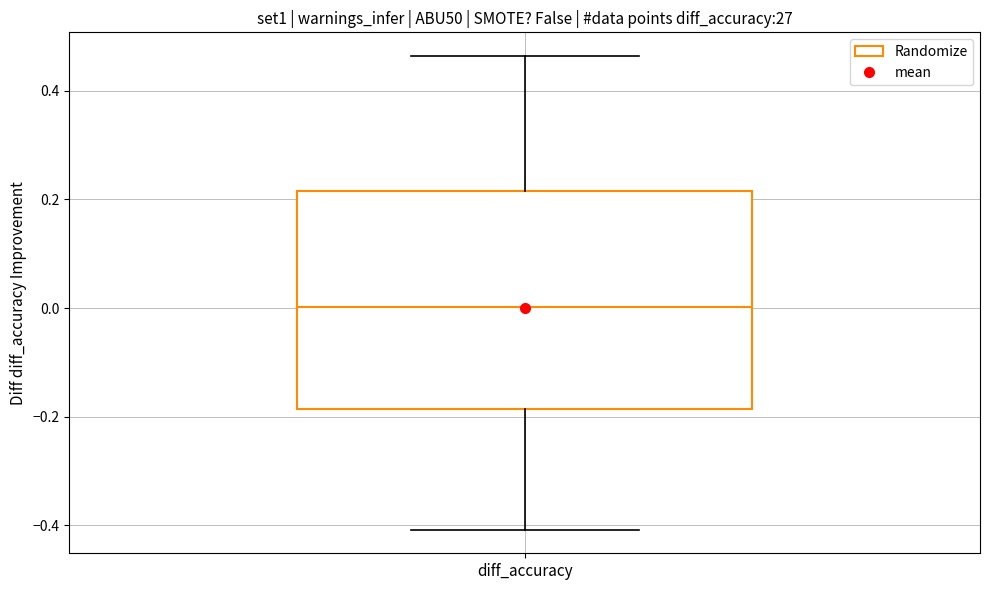

Where is the lower edge of the box for diff_accuracy on the y-axis? The values are not printed on the chart, so give them approximately, as read against the axis.

-0.18